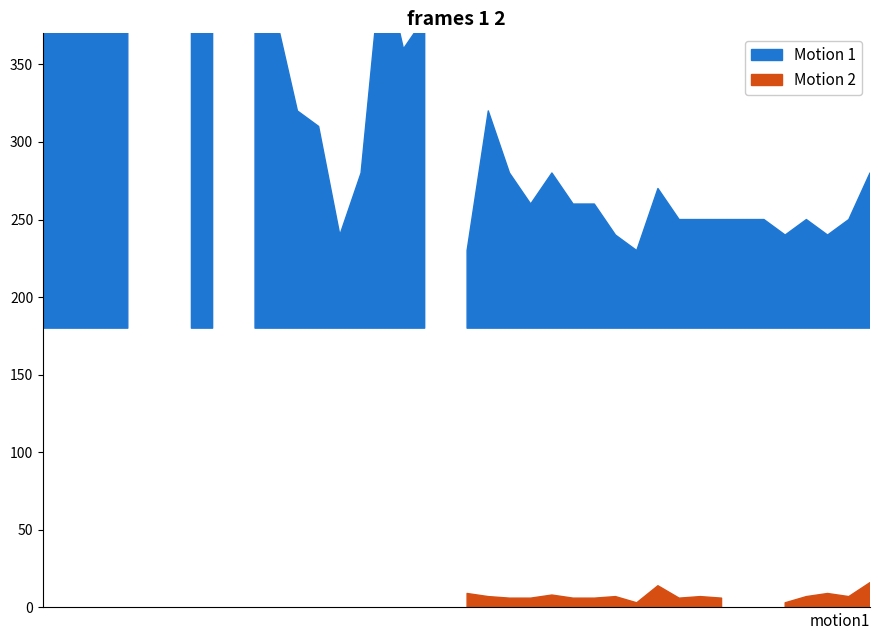

At 2017/09/11 05:10, list the series in order from smallest to largest.

Motion 1, Motion 2